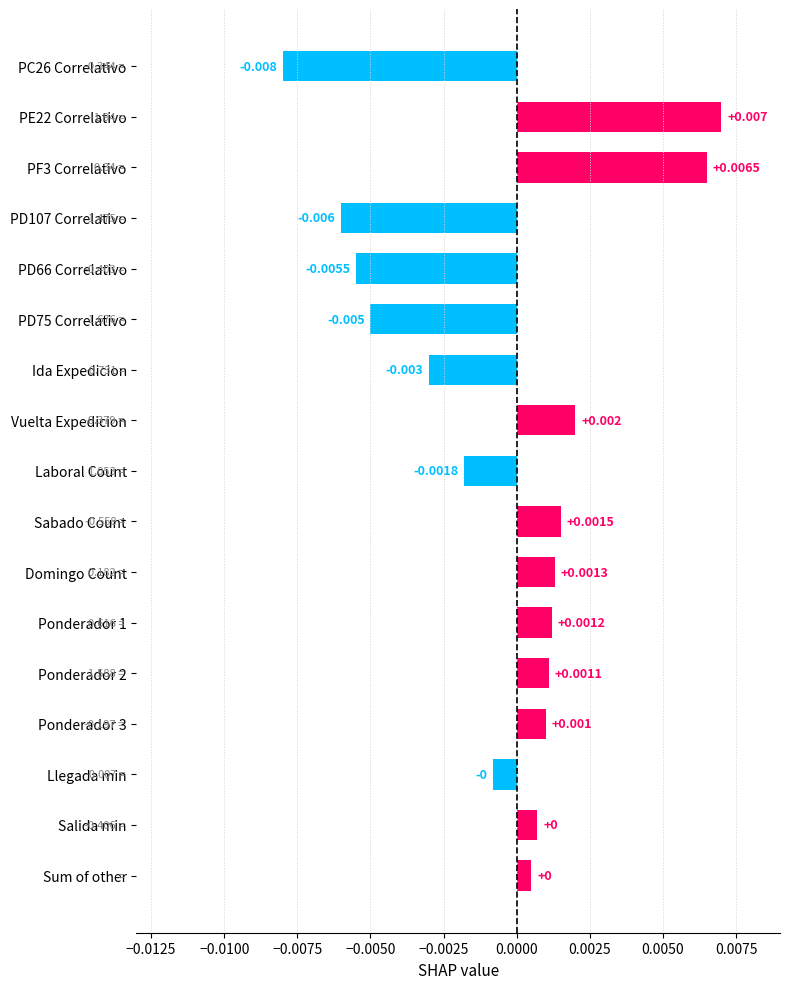

List the labels in order of value, largest first.

PE22 Correlativo, PF3 Correlativo, Vuelta Expedicion, Sabado Count, Domingo Count, Ponderador 1, Ponderador 2, Ponderador 3, Salida min, Sum of other, Llegada min, Laboral Count, Ida Expedicion, PD75 Correlativo, PD66 Correlativo, PD107 Correlativo, PC26 Correlativo